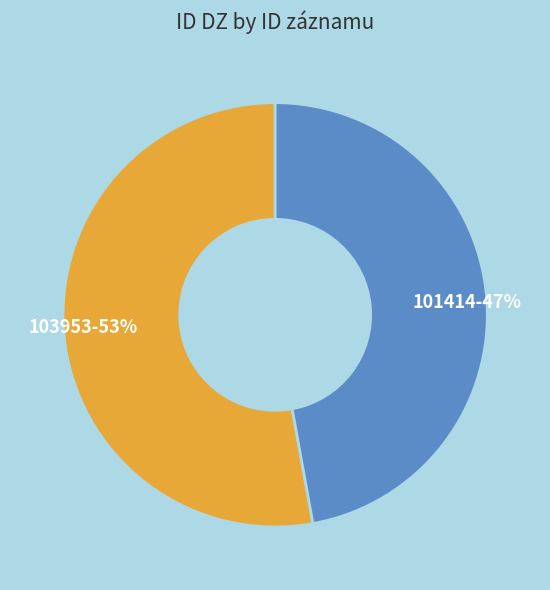

Rank the categories by value from highest to lowest.

103953, 101414